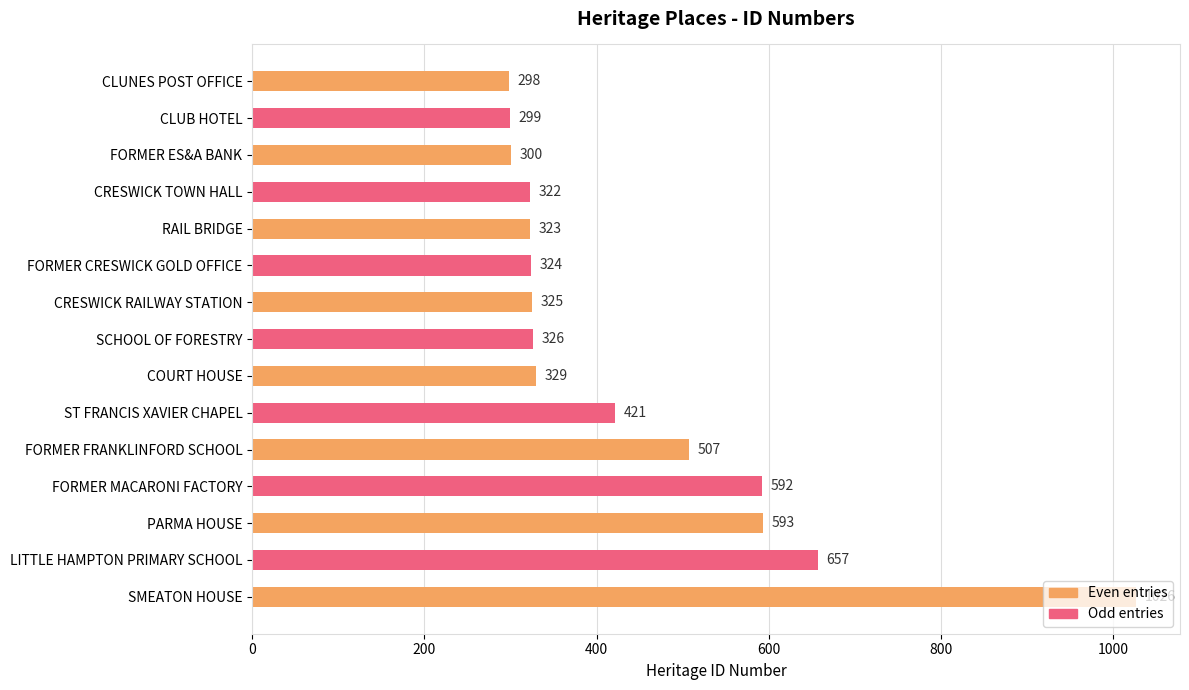

Is it true that the value at LITTLE HAMPTON PRIMARY SCHOOL is 657?

True